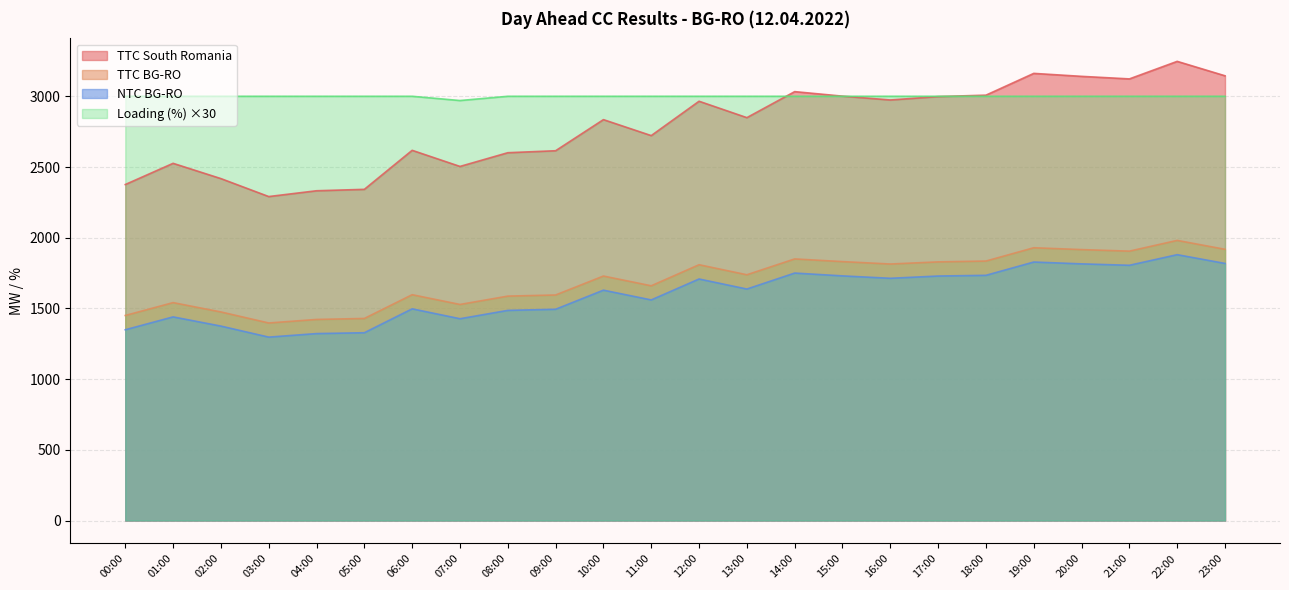

Reading right to left, list all the values displayed in this chart.

TTC South Romania: 3145	3247	3123	3141	3162	3008	2998	2974	3001	3033	2849	2965	2722	2835	2615	2601	2504	2618	2342	2332	2291	2418	2526	2376
TTC BG-RO: 1918	1981	1905	1916	1929	1835	1829	1814	1831	1850	1738	1809	1660	1729	1595	1587	1528	1597	1429	1422	1397	1475	1541	1450
NTC BG-RO: 1818	1880	1805	1815	1828	1734	1729	1713	1730	1750	1637	1708	1560	1629	1494	1486	1427	1497	1328	1322	1297	1375	1440	1349
Loading (%): 3000	3000	3000	3000	3000	3000	3000	3000	3000	3000	3000	3000	3000	3000	3000	3000	2970	3000	3000	3000	3000	3000	3000	3000